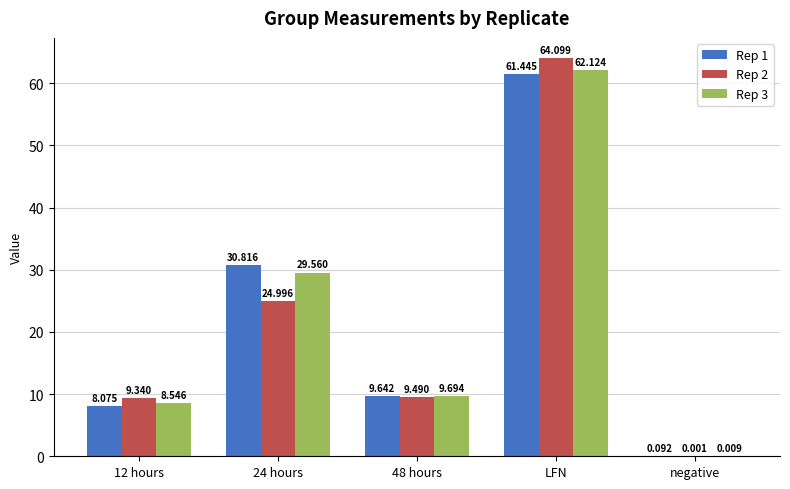

At which category is the sum across all series the highest?

LFN